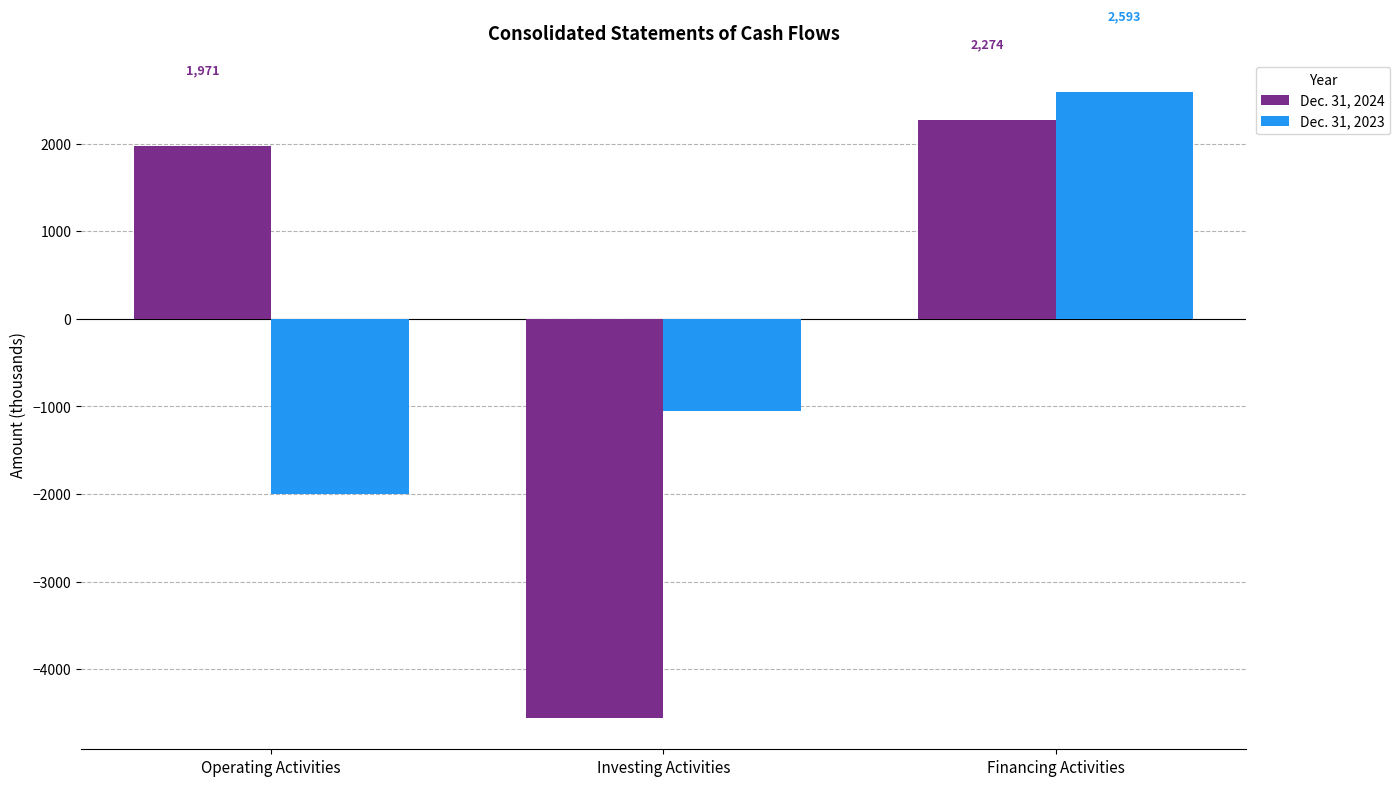

Is it true that Dec. 31, 2024 equals 2823 at Operating Activities?

False